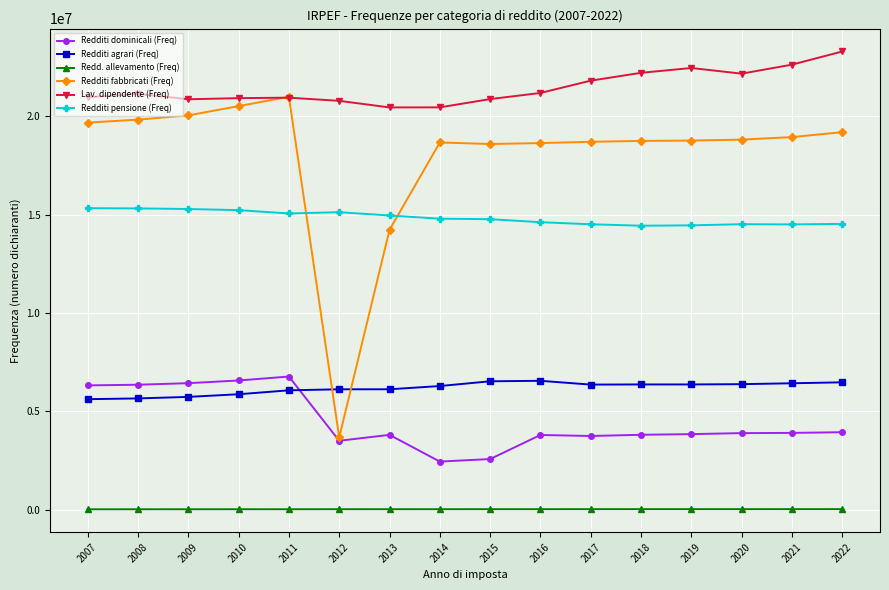

The value of Redditi agrari (Freq) at 2007 is 5625607. True or false?

True